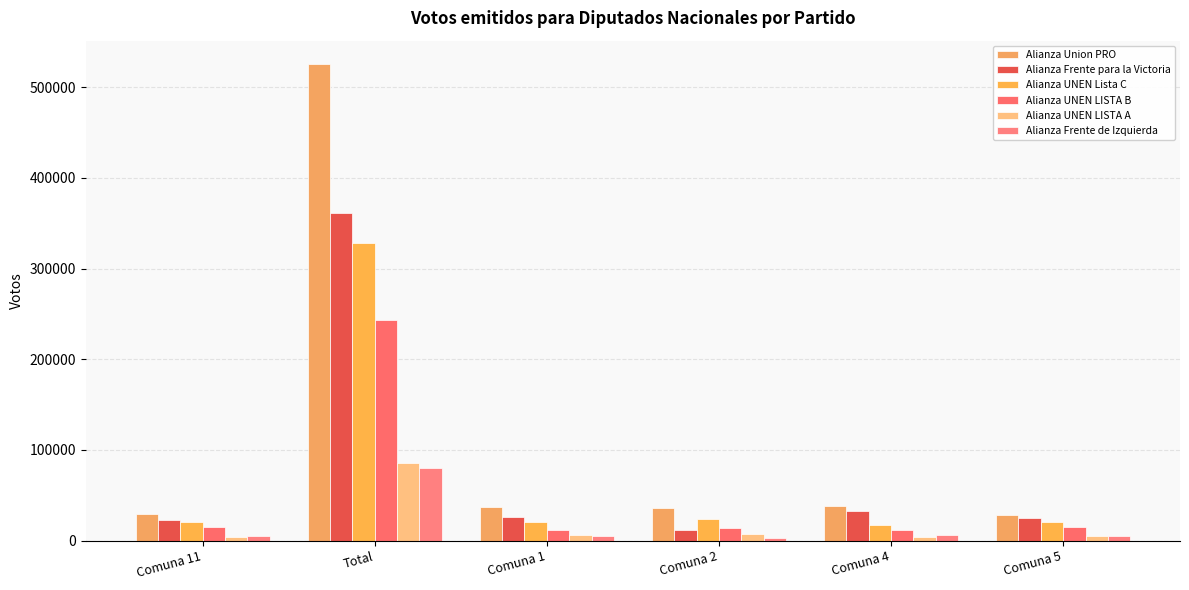

What is the label of the 6th bar from the right?

Comuna 11